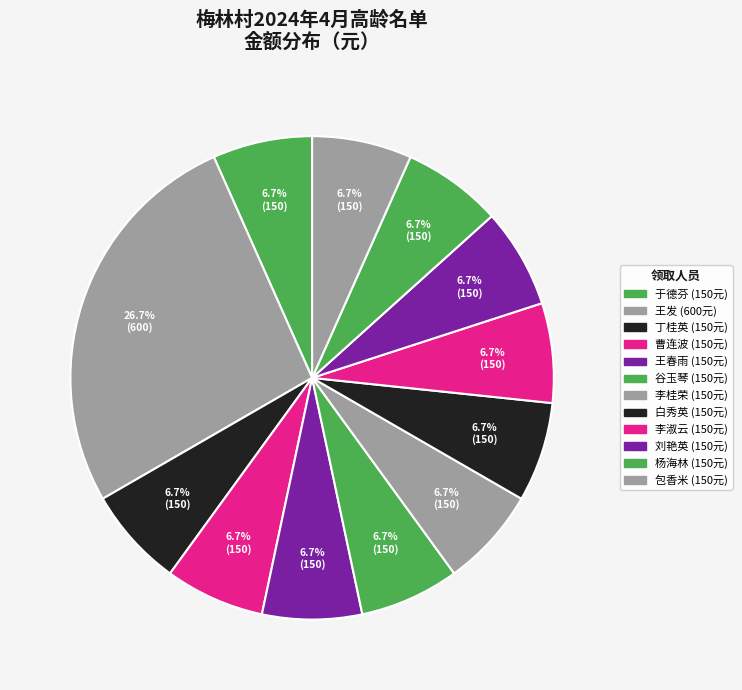

Count the number of slices in the pie.

12